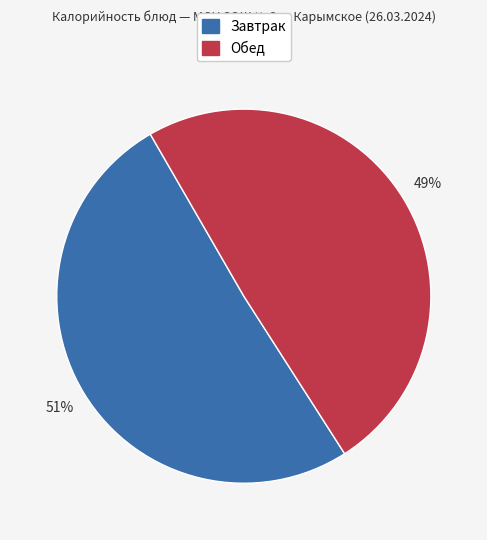

To the nearest percent, what is the average slice percentage?

50%